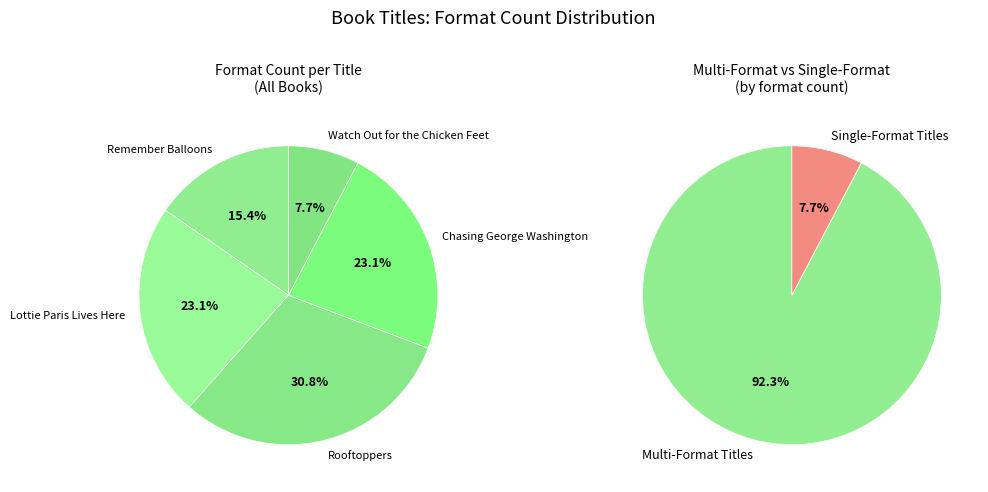

To the nearest percent, what portion does Chasing George Washington represent?

23%